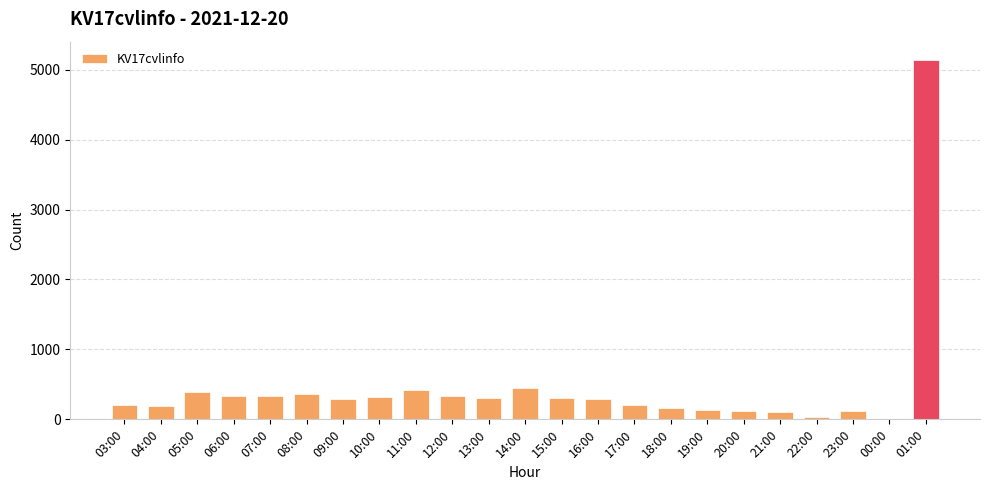

Are the bars horizontal?

No